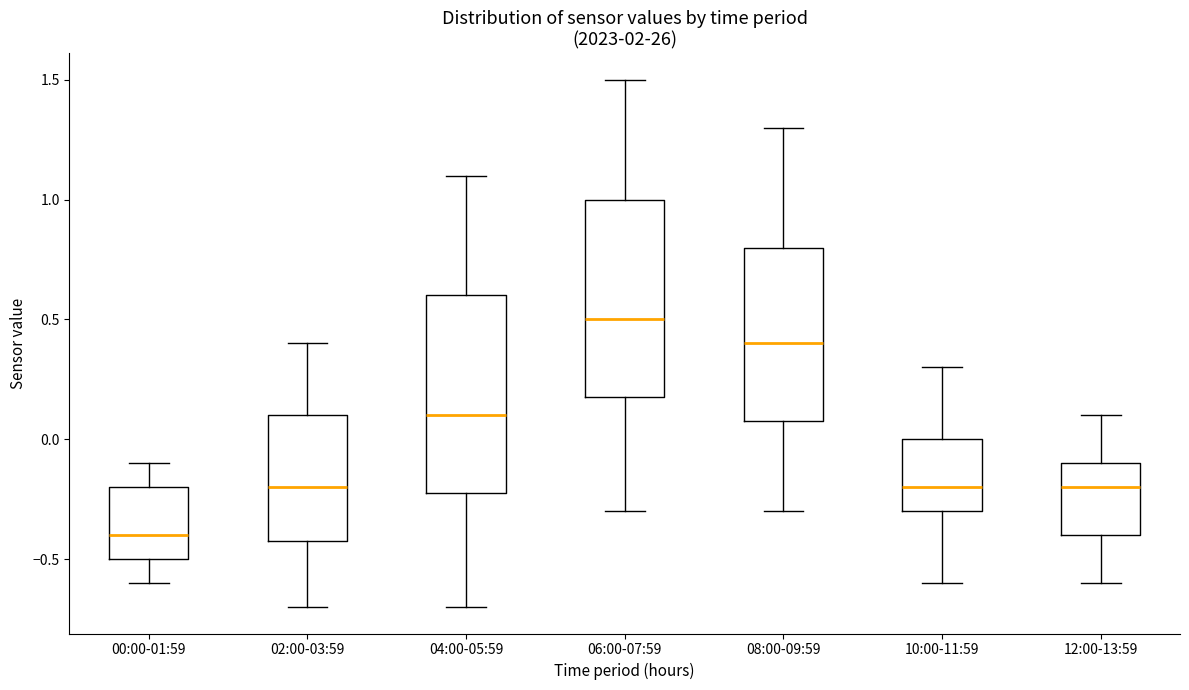

Reading left to right, read every box against the y-axis: the position of its median line, the range the box covers, and the ends of its whiskers. The values are not printed on the chart, so give them approximately, as read against the axis.

00:00-01:59: median -0.4, box -0.5 to -0.2, whiskers -0.6 to -0.1
02:00-03:59: median -0.2, box -0.4 to 0.1, whiskers -0.7 to 0.4
04:00-05:59: median 0.1, box -0.2 to 0.6, whiskers -0.7 to 1.1
06:00-07:59: median 0.5, box 0.2 to 1.0, whiskers -0.3 to 1.5
08:00-09:59: median 0.4, box 0.1 to 0.8, whiskers -0.3 to 1.3
10:00-11:59: median -0.2, box -0.3 to 0.0, whiskers -0.6 to 0.3
12:00-13:59: median -0.2, box -0.4 to -0.1, whiskers -0.6 to 0.1